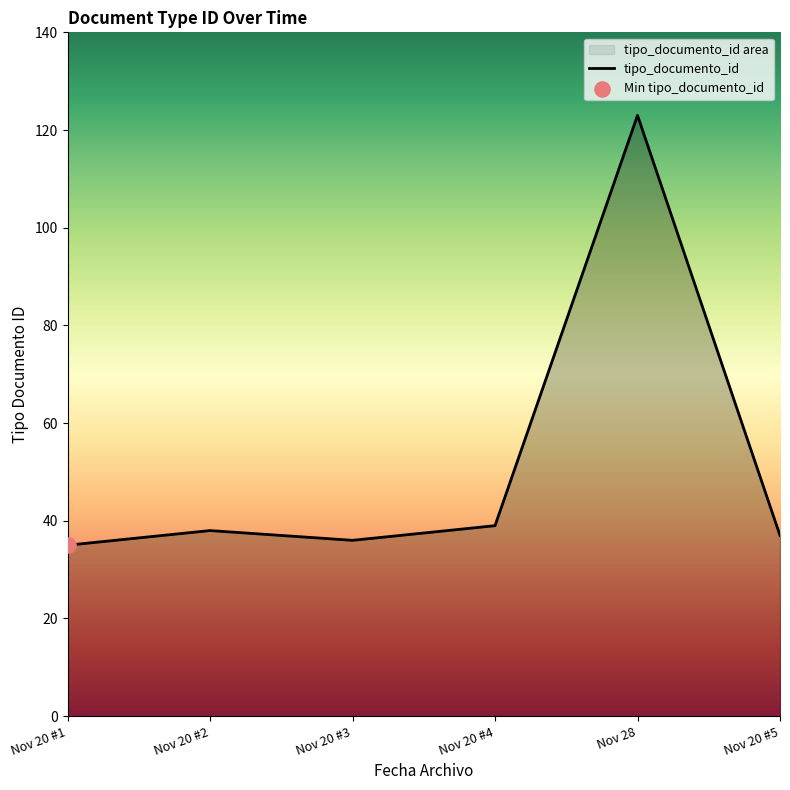

What is the change in value from Nov 20 #2 to Nov 20 #4?

+1